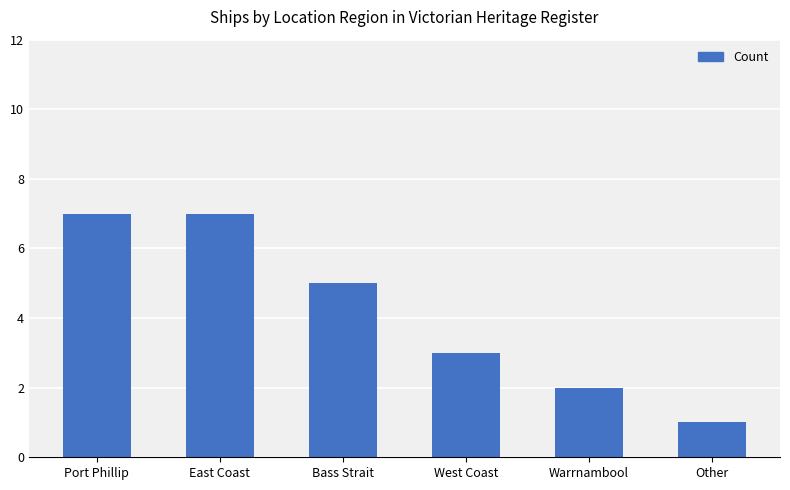

What is the average value?

4